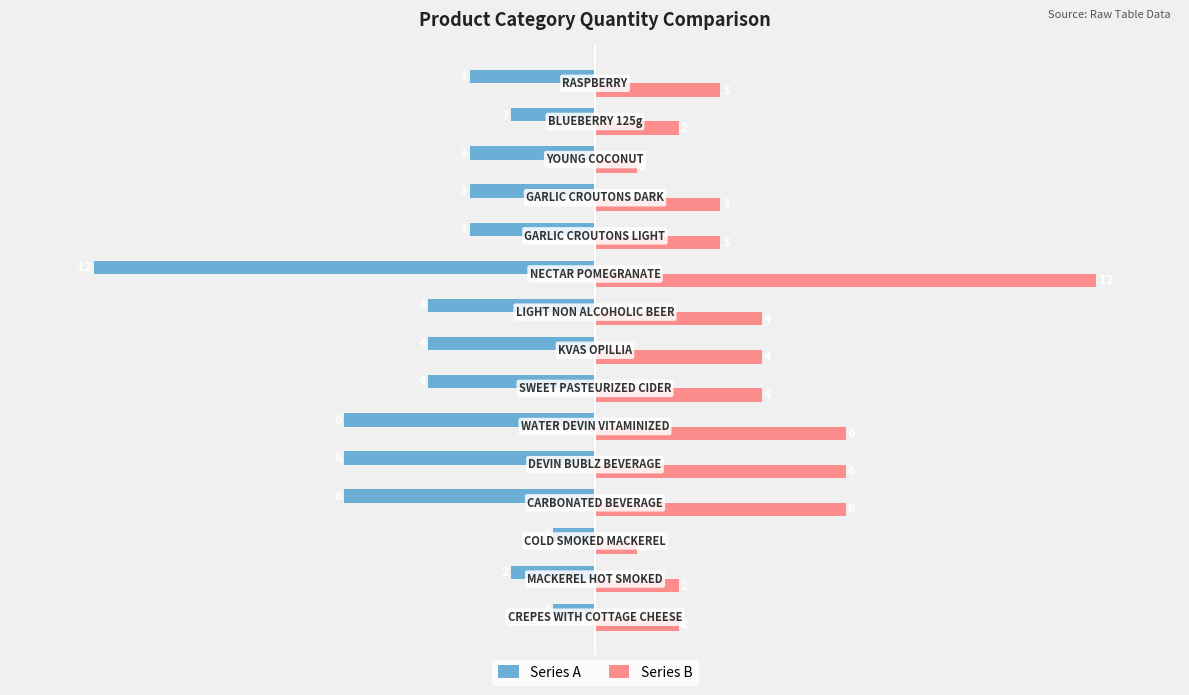

What is the minimum value shown in the chart?

-12